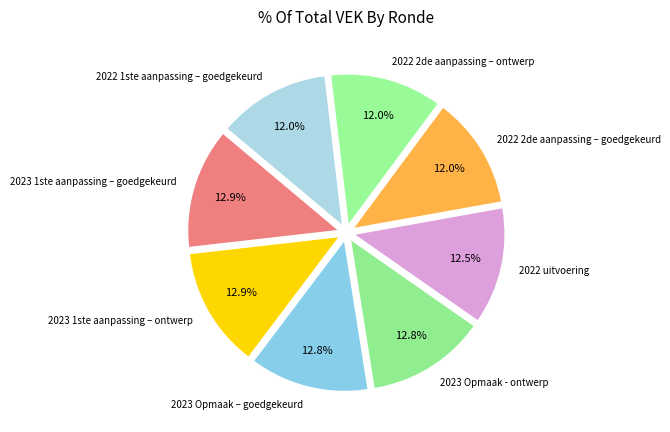

Is the sum of 2023 1ste aanpassing – ontwerp and 2022 2de aanpassing – goedgekeurd greater than half?

No